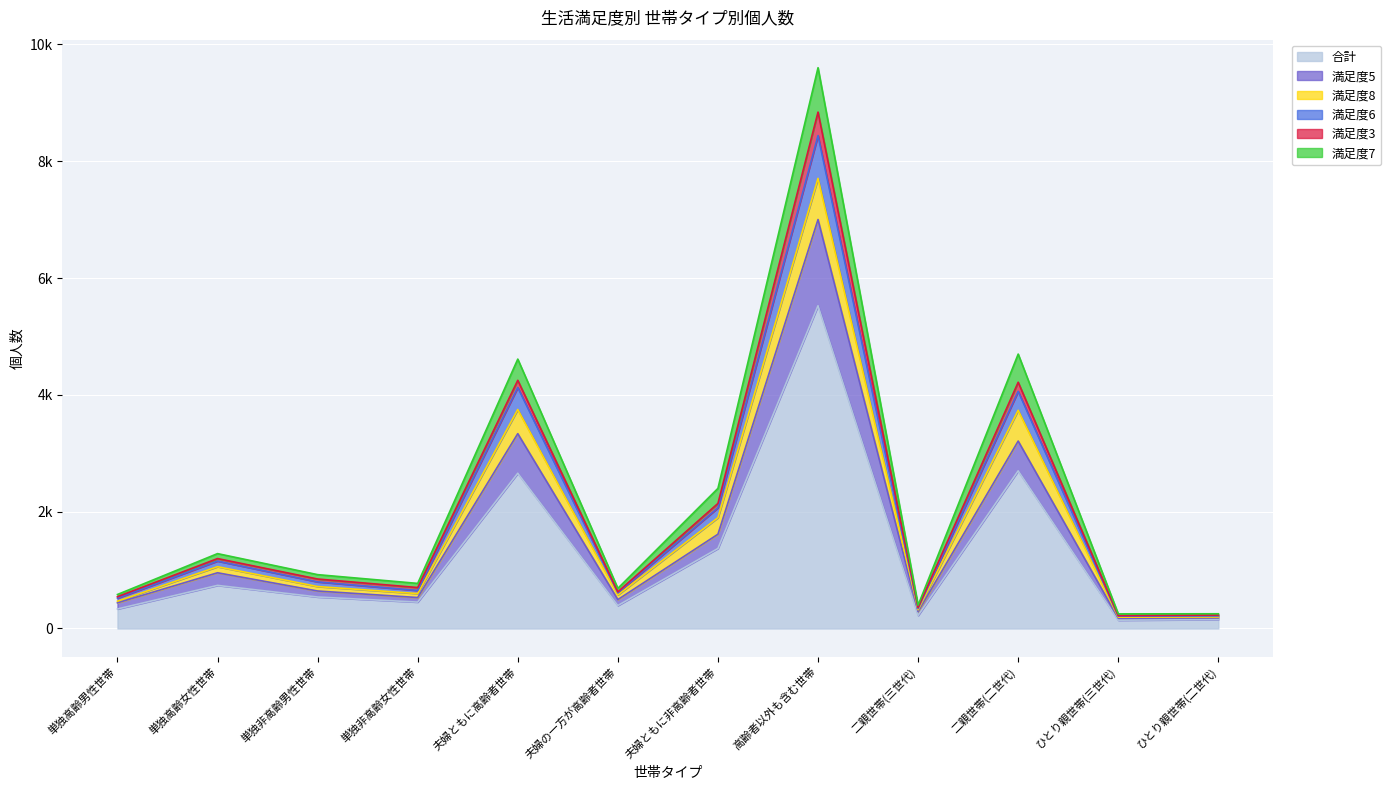

What are all the series names shown in the legend?

合計, 満足度5, 満足度8, 満足度6, 満足度3, 満足度7